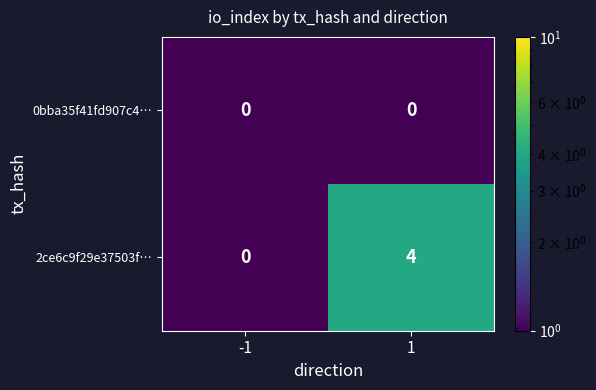

Rank the series by their maximum value, from lowest to highest.

0bba35f41fd907c4…, 2ce6c9f29e37503f…